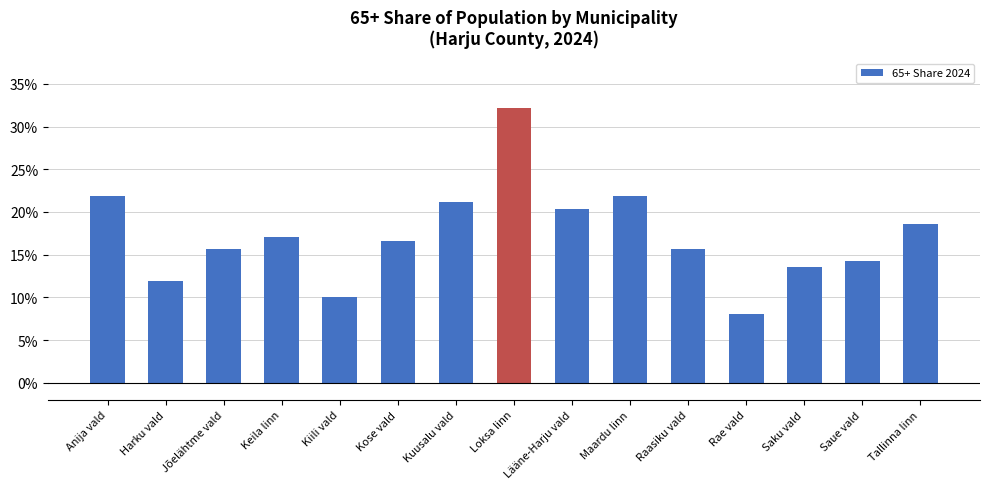

Read the value at Anija vald.

21.9